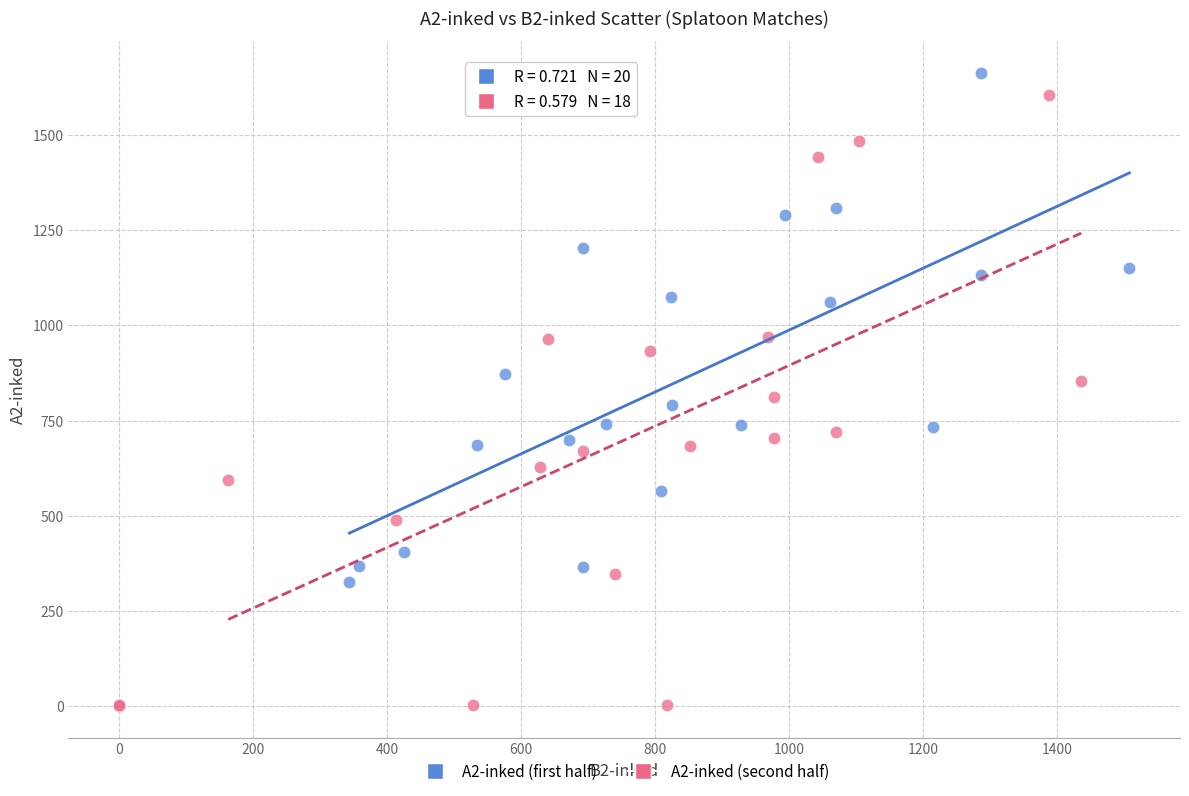

What are all the series names shown in the legend?

A2-inked (first half), A2-inked (second half)